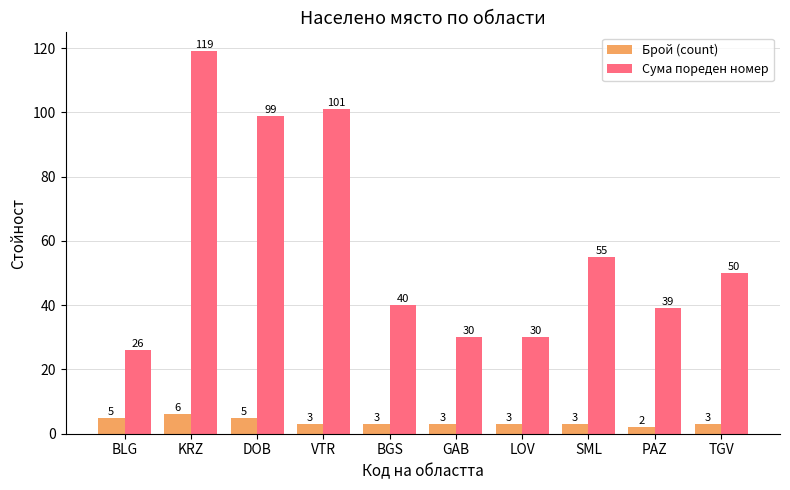

The value of Брой (count) at TGV is 3. True or false?

True